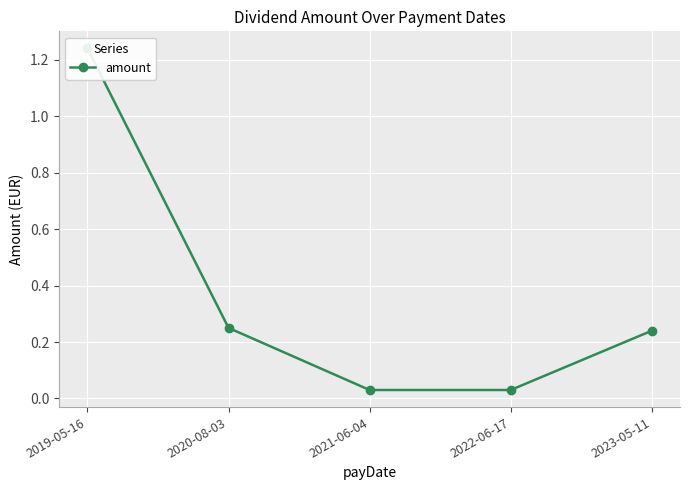

Is this an area chart (filled region under the line)?

No